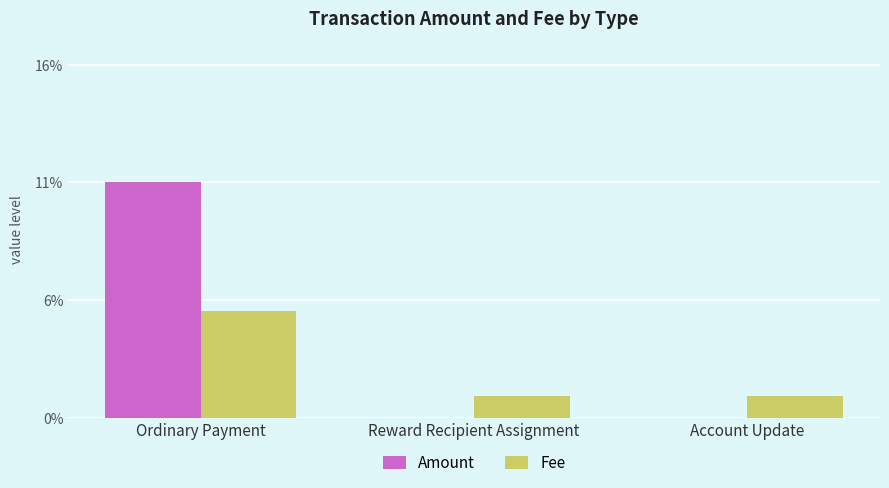

What is the average value of the Fee series?

2